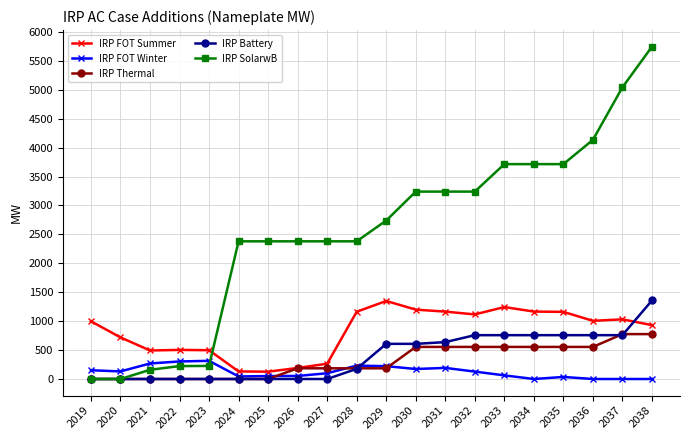

True or false: IRP FOT Winter has more than 2 interior local peaks.

True